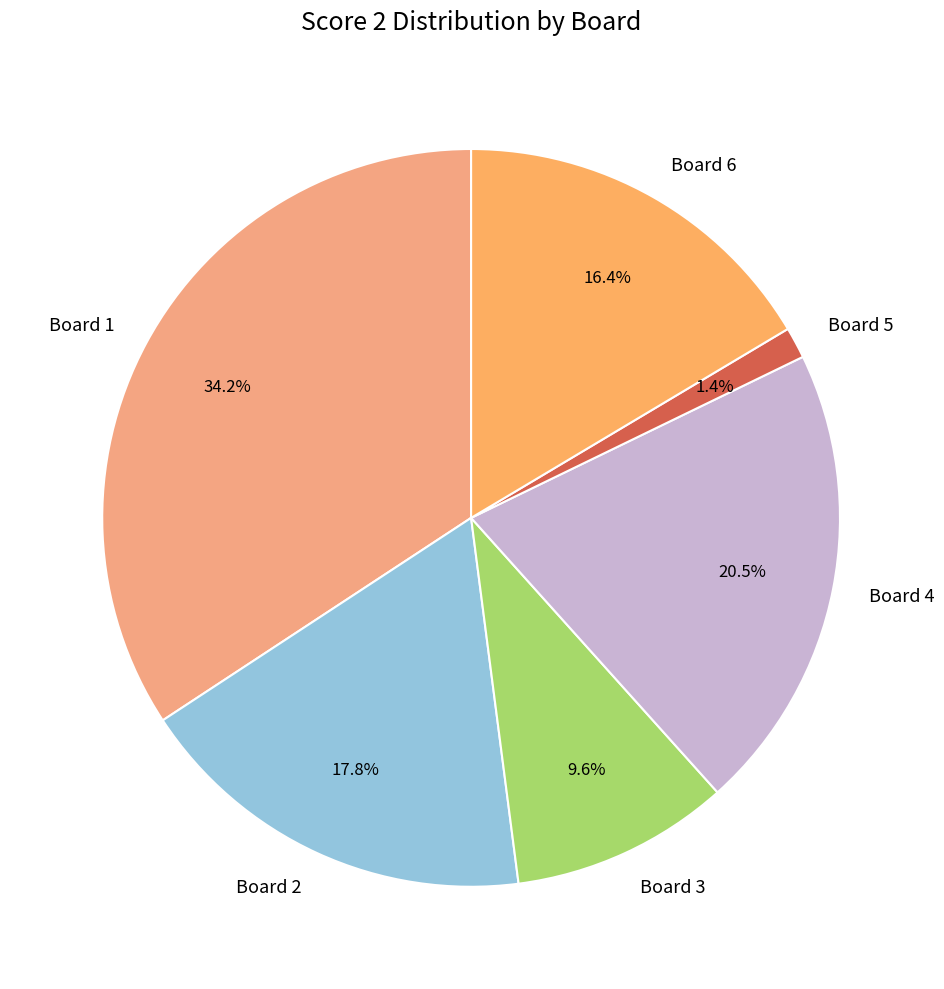

To the nearest percent, what is the difference between the largest and smallest slice percentages?

33%